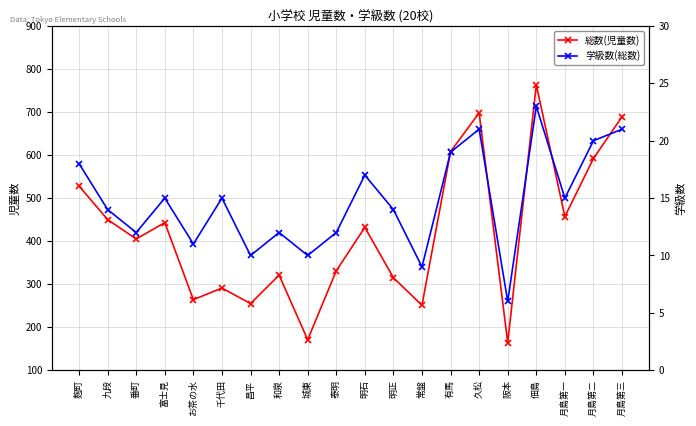

What is the sum of the 総数(児童数) values at 明正 and 久松?

1013